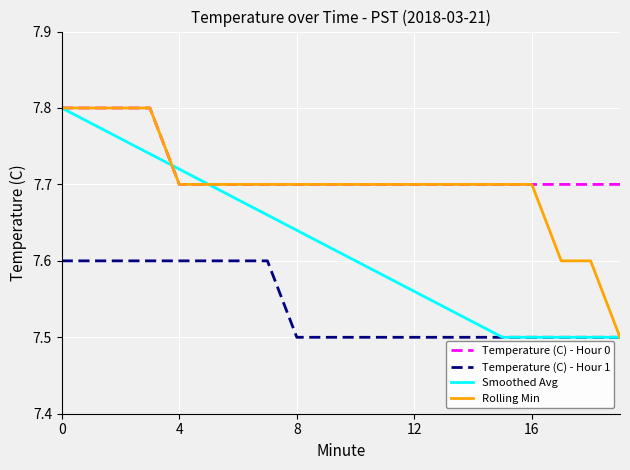

Which series has the largest total across all categories?

Temperature (C) - Hour 0